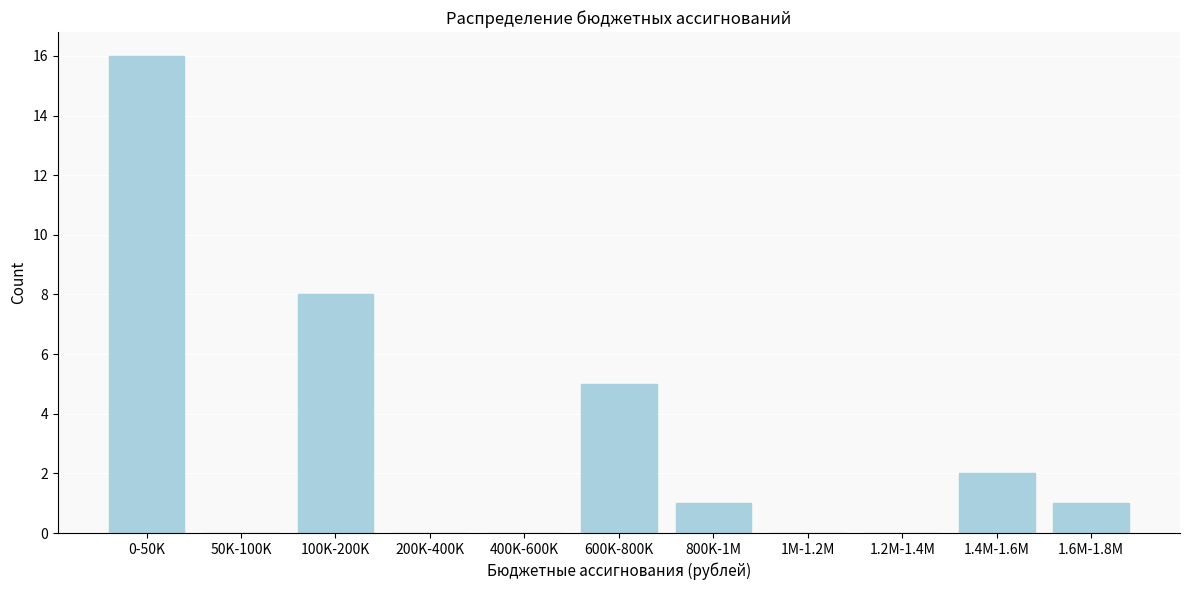

Reading right to left, list all the values displayed in this chart.

1.6M-1.8M=1	1.4M-1.6M=2	1.2M-1.4M=0	1M-1.2M=0	800K-1M=1	600K-800K=5	400K-600K=0	200K-400K=0	100K-200K=8	50K-100K=0	0-50K=16